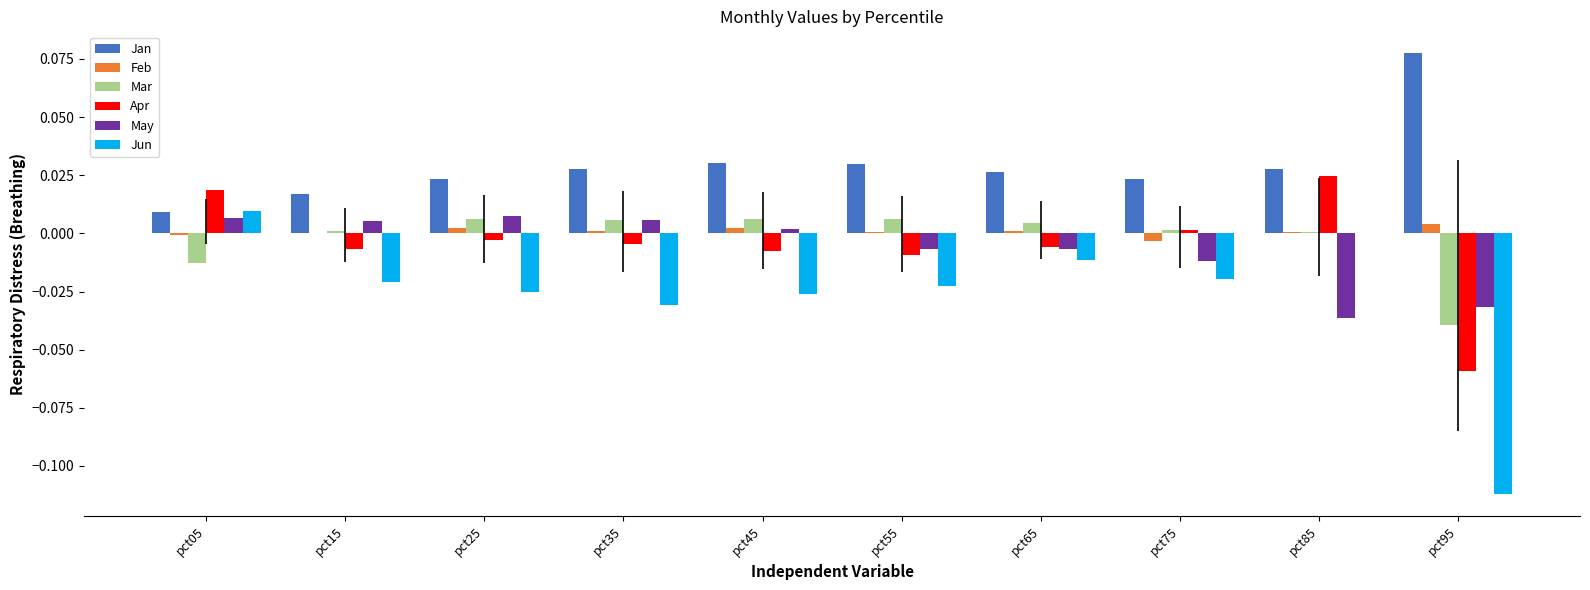

What is the sum of all Jun values?

-0.3